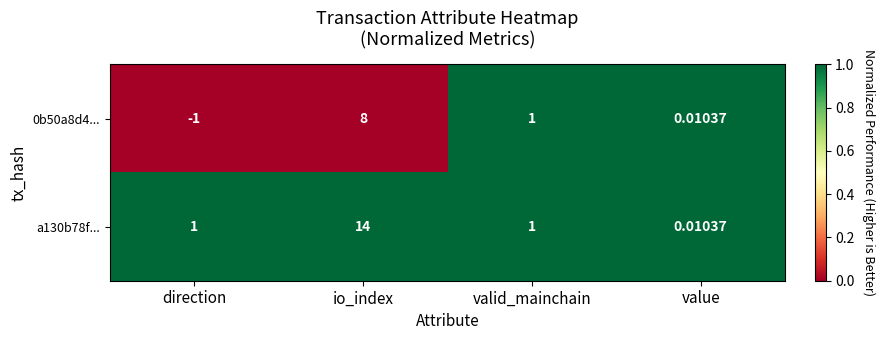

At which category does the chart reach its peak across all series?

io_index